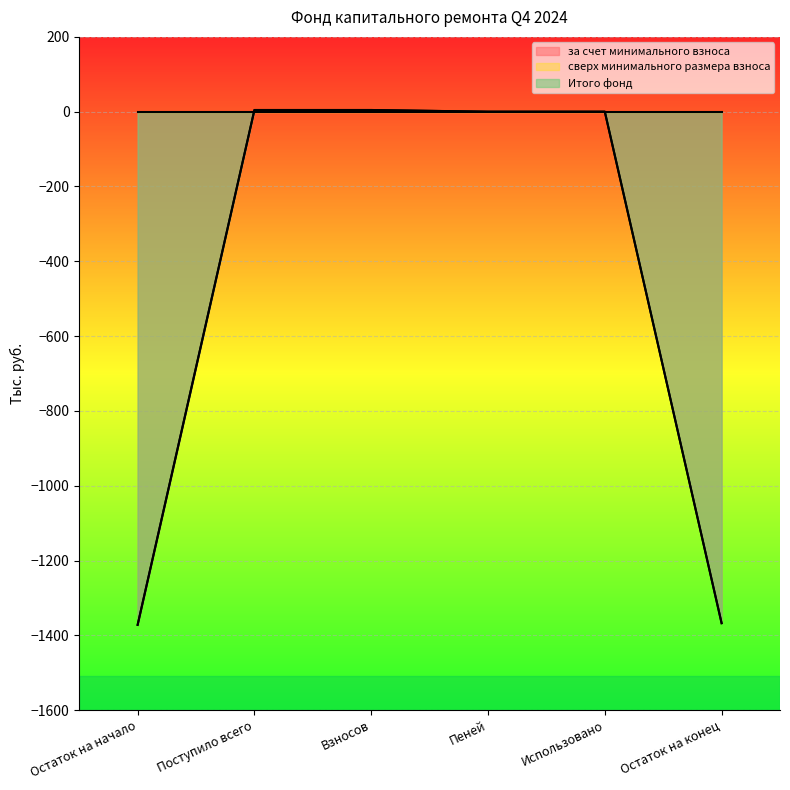

How many values in Итого фонд are below zero?

2